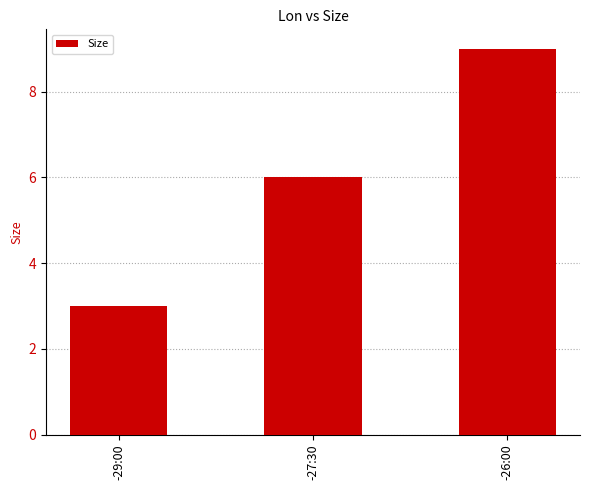

Where is the data nearest to the value 6?

-27:30